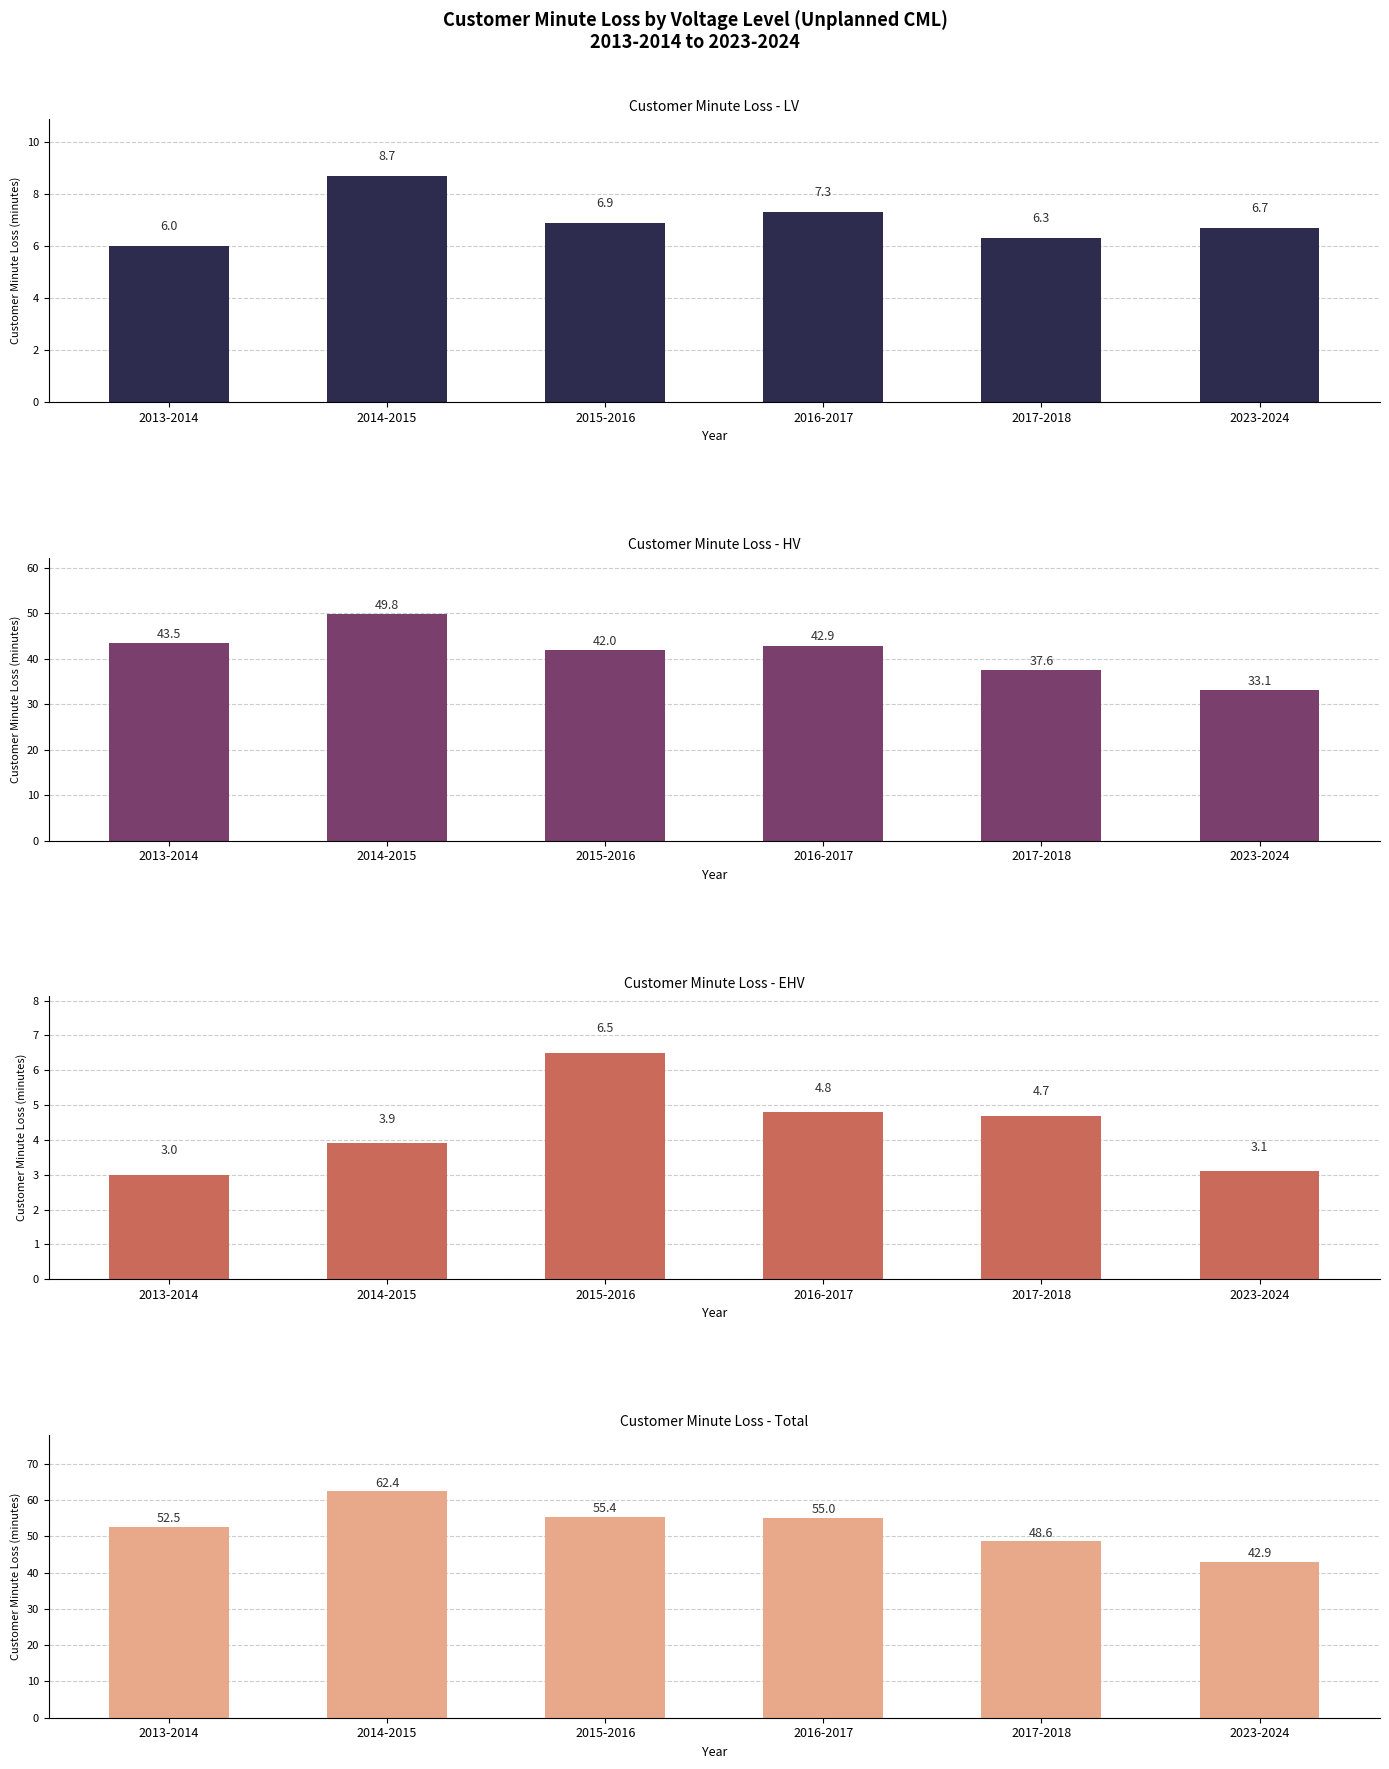

The value of - Total at 2015-2016 is 35.0. True or false?

False